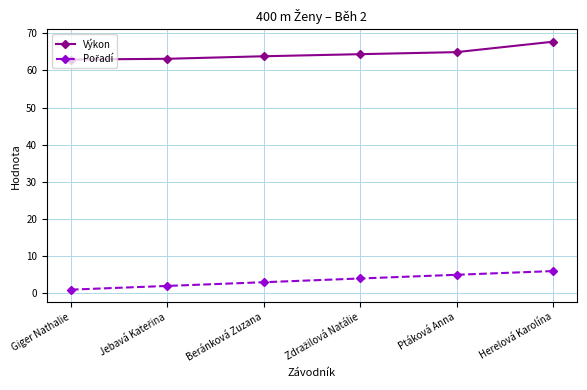

True or false: Výkon has more than 2 points higher than both neighbors.

False